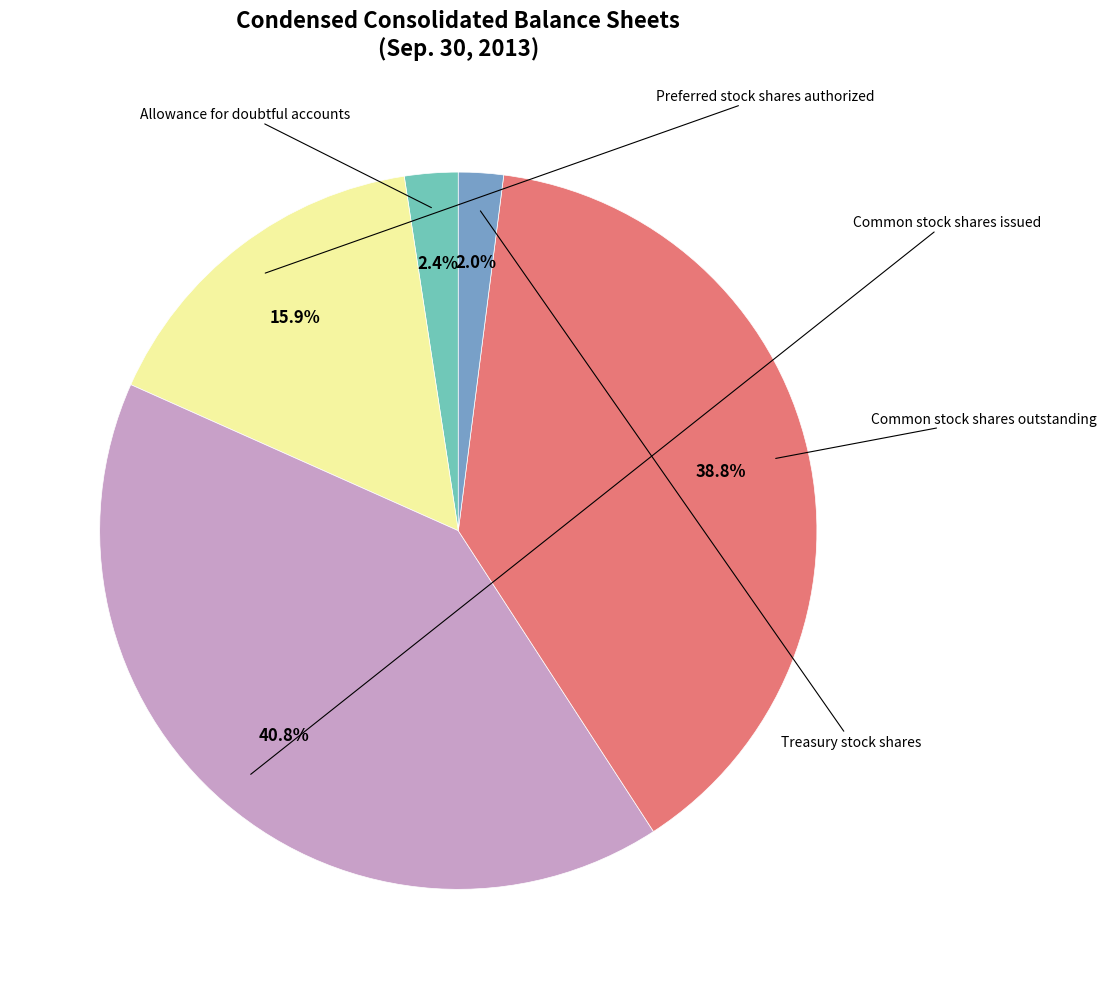

Does any single category account for the majority?

No